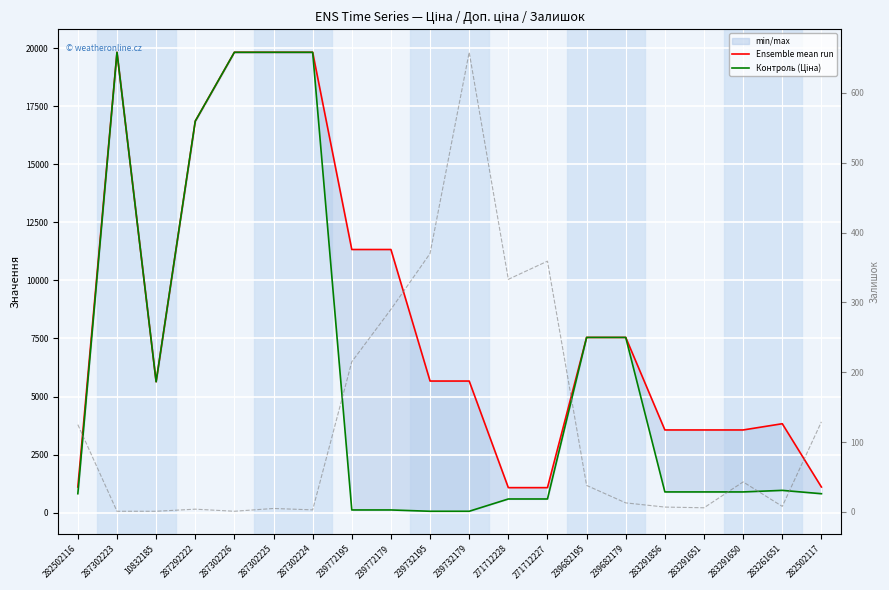

What is the minimum value shown in the chart?

1.0